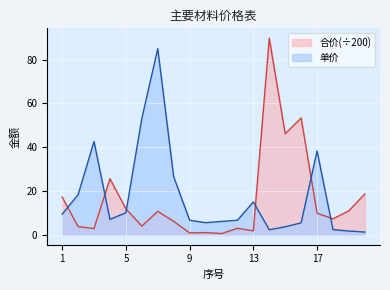

Where is the first local minimum for 单价?

4